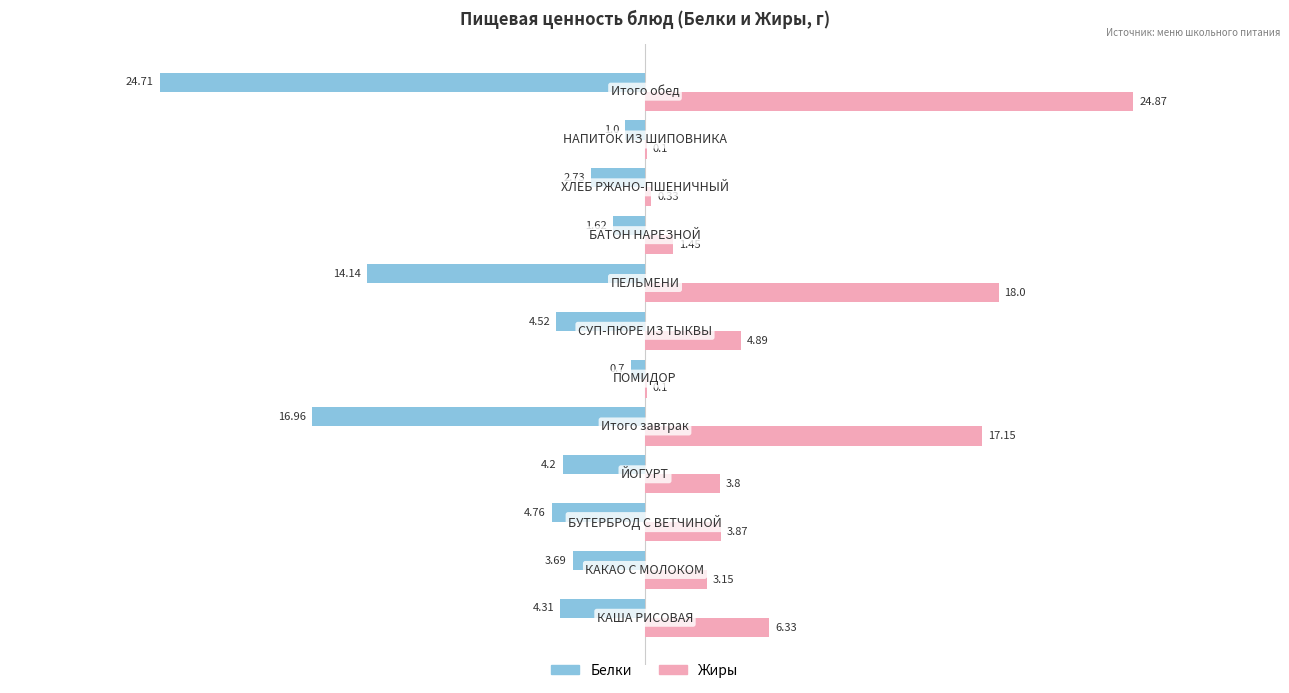

What is the sum of all Жиры values?

84.0